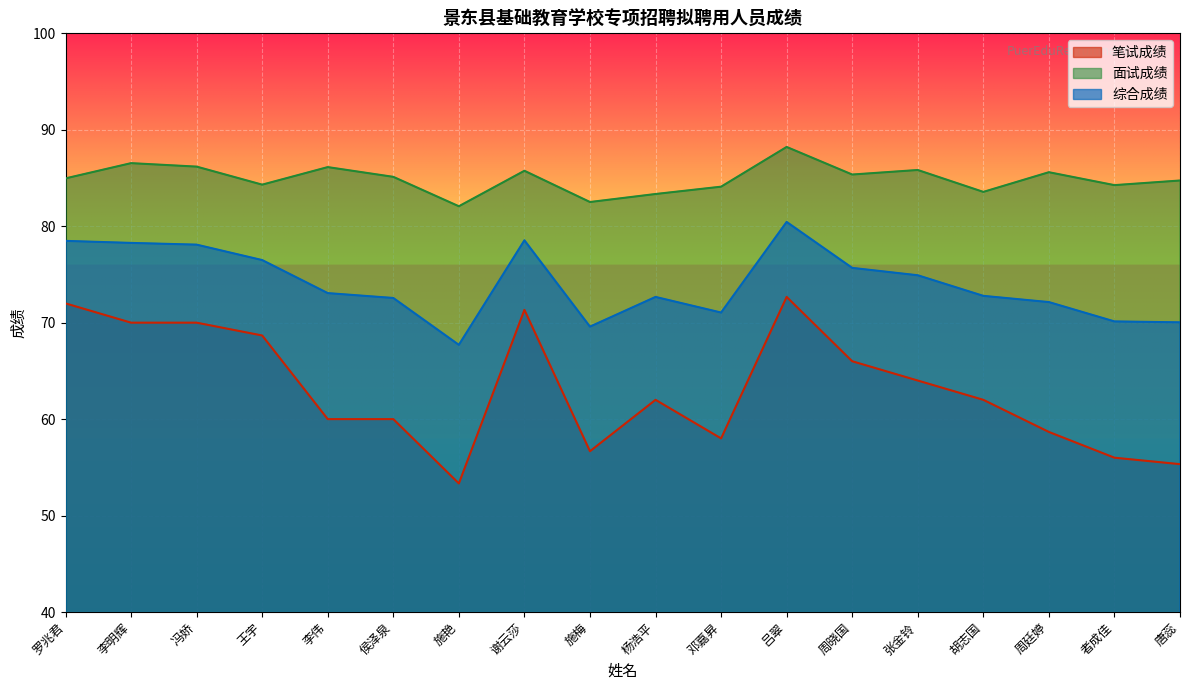

List the labels in order of 面试成绩 value, smallest first.

施艳, 施梅, 杨浩平, 胡志国, 邓嘉昇, 者成佳, 王宇, 唐蕊, 罗兆君, 侯泽泉, 周晓国, 周廷婷, 谢云莎, 张金铃, 李伟, 冯娇, 李明辉, 吕翠